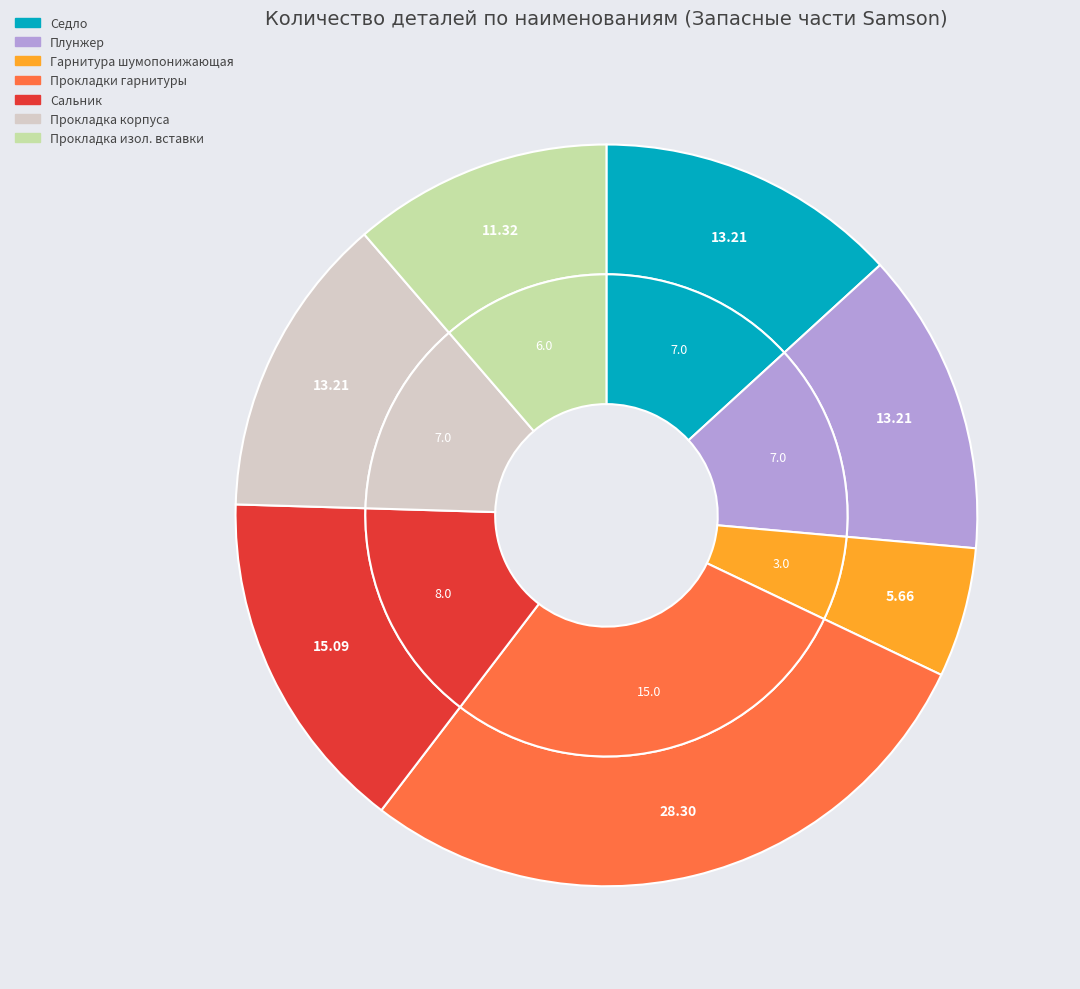

How many slices are in this pie chart?

7